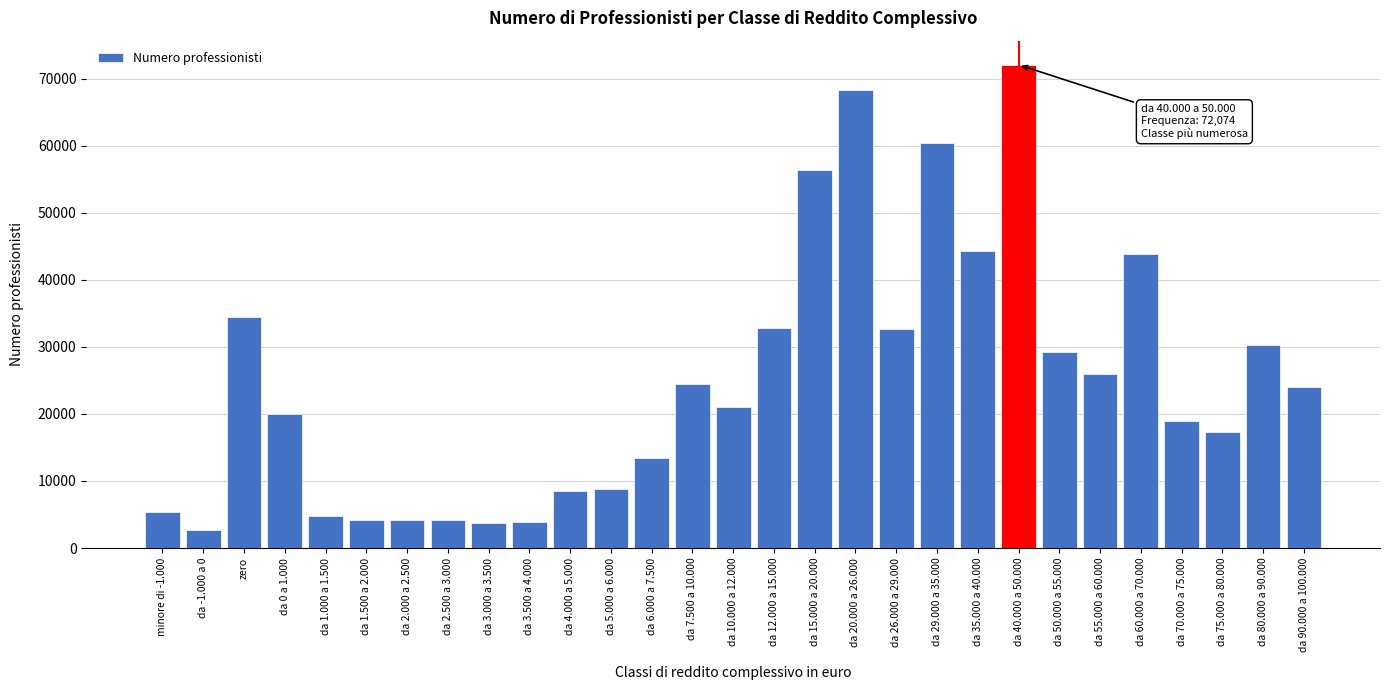

What is the sum of all values?

720147